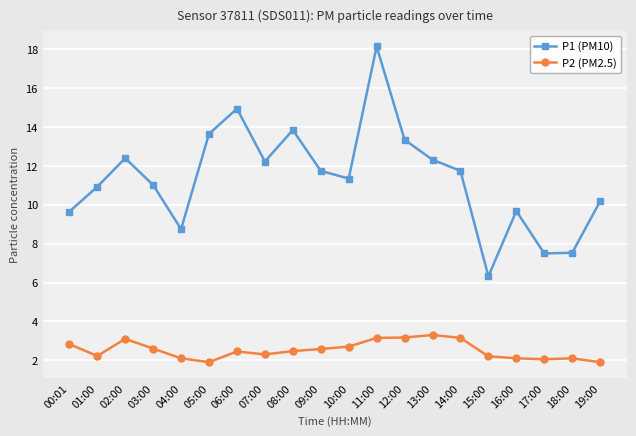

In P2 (PM2.5), how many points are higher than both neighbors (excluding endpoints)?

4